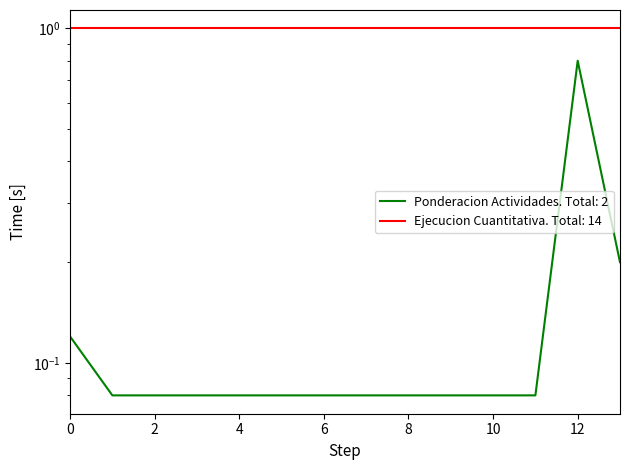

What is the difference between the maximum and second lowest values?

0.7